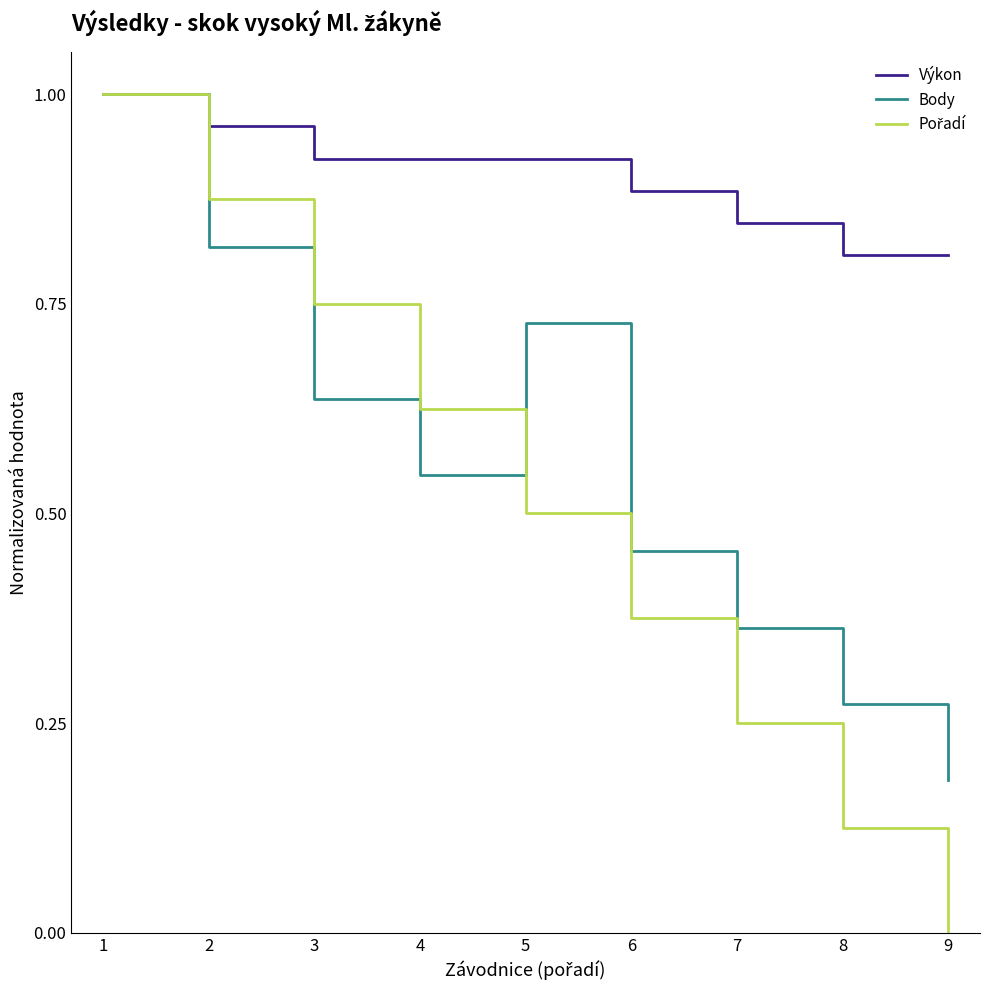

Is it true that Výkon equals 1.0 at 1?

True